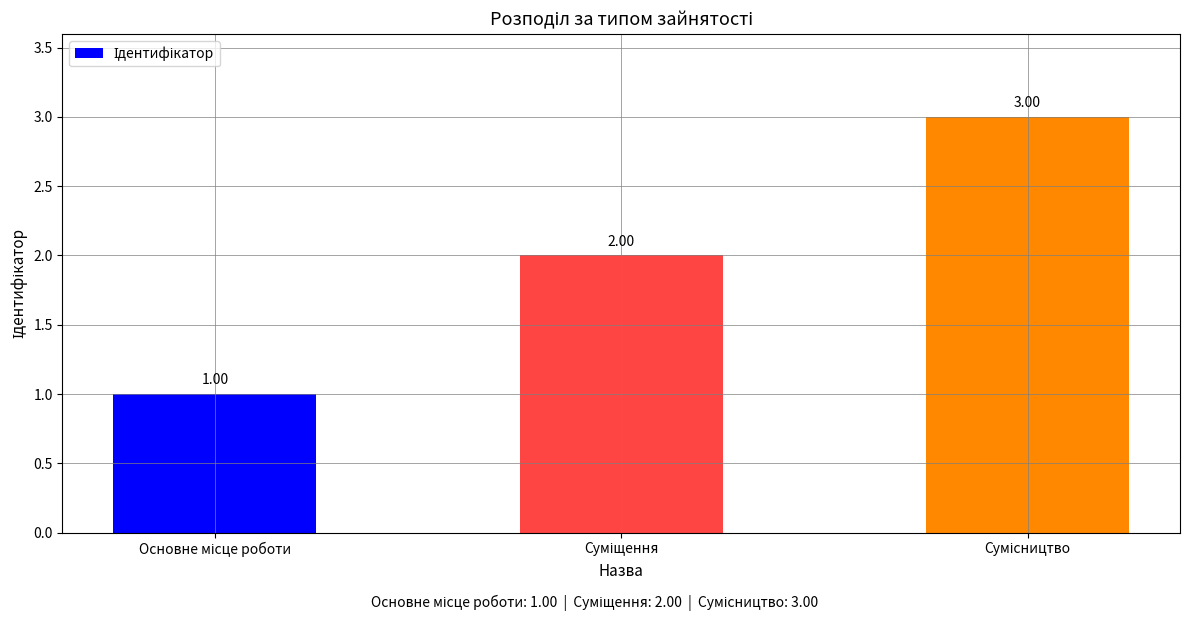

What is the sum of all values?

6